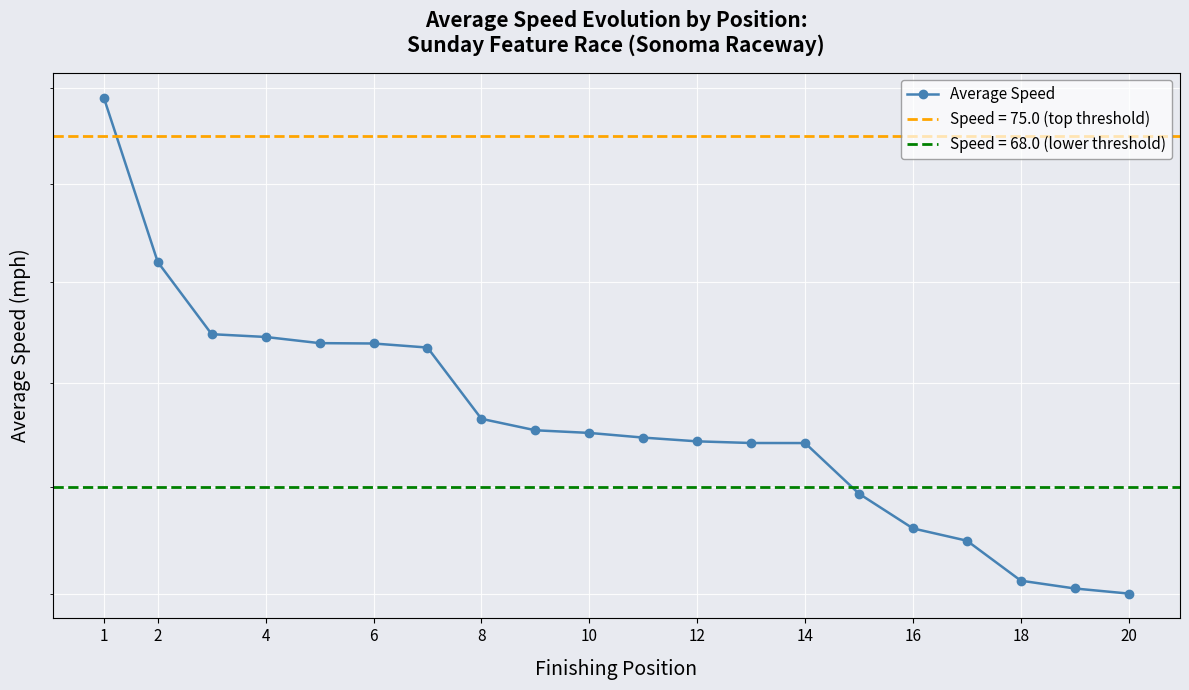

What is the average value?

69.3